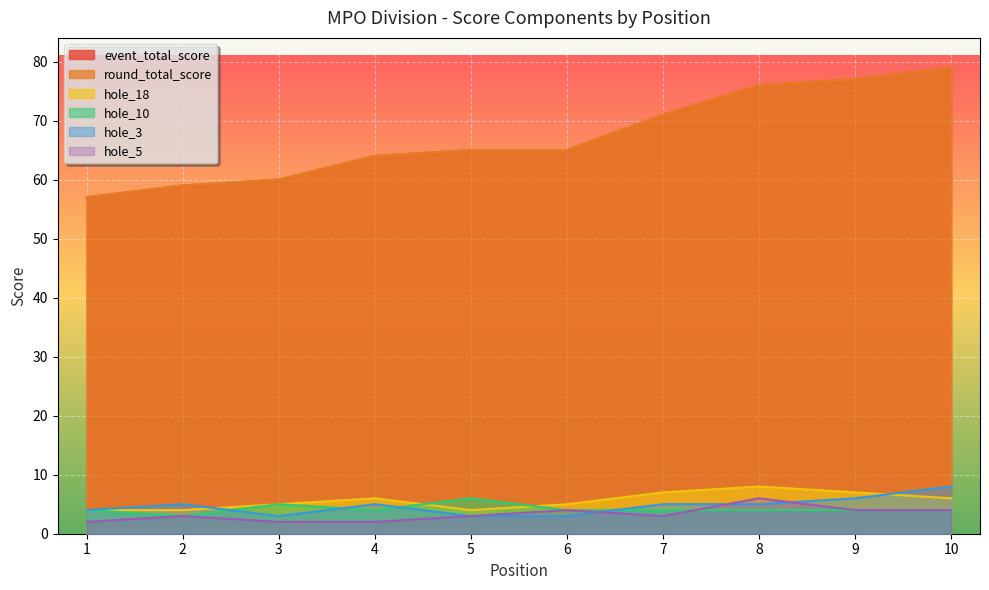

What is the maximum value shown in the chart?

79